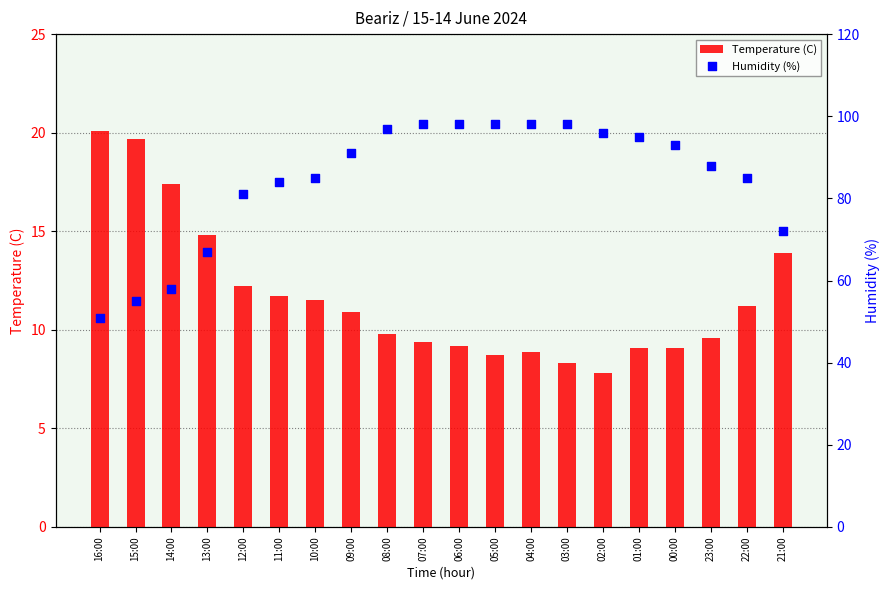

Which series has the largest total across all categories?

Humidity (%)